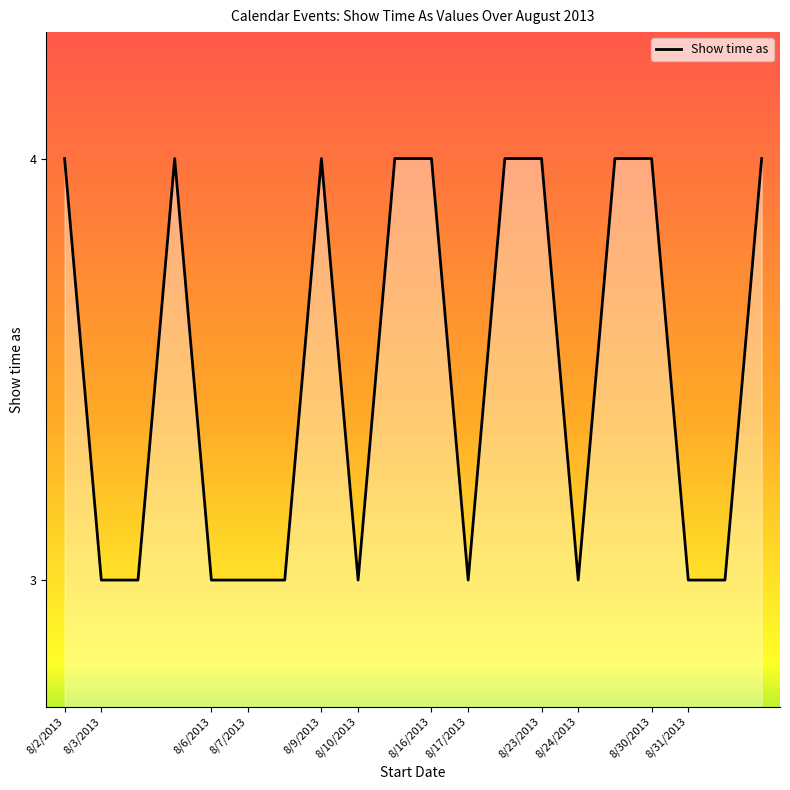

What is the minimum value shown in the chart?

3